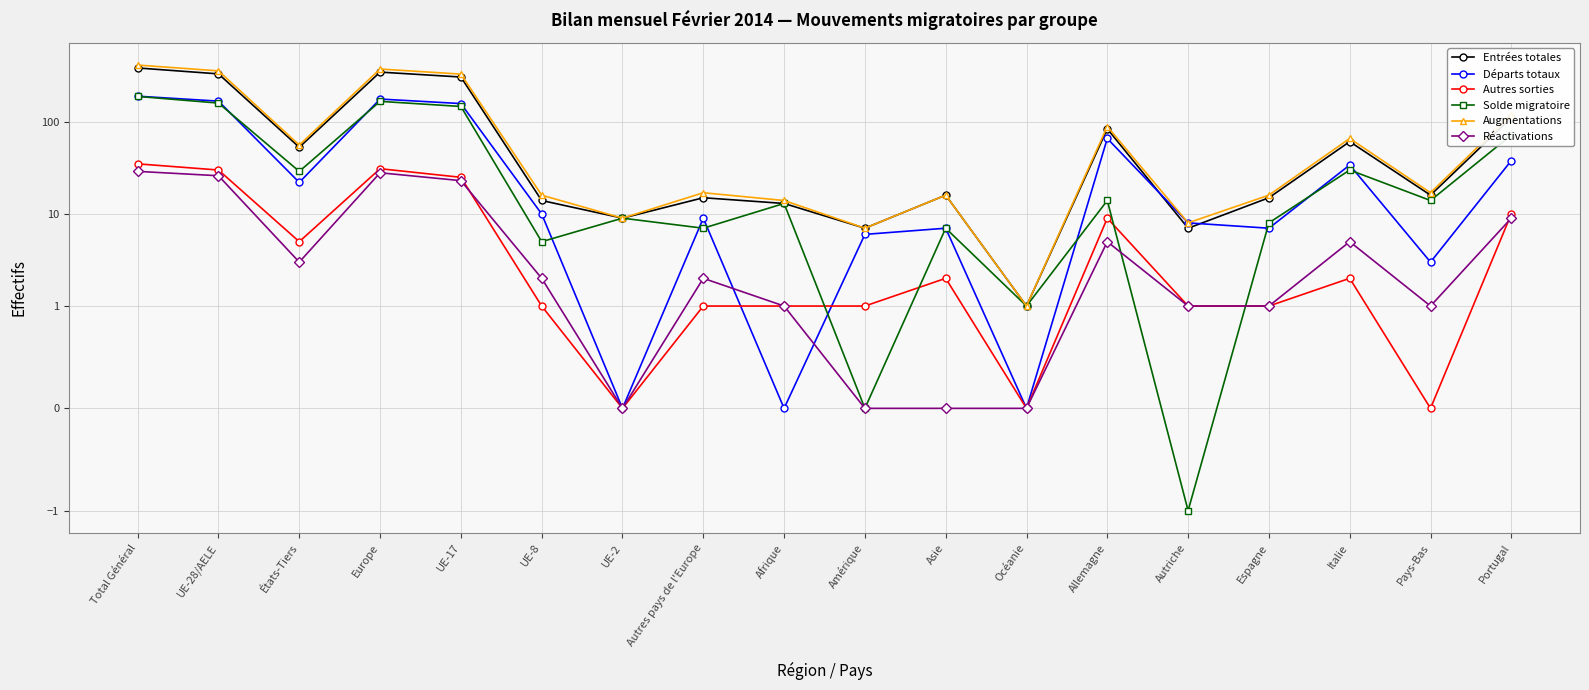

What is the total value across all series at UE-28/AELE?

1074